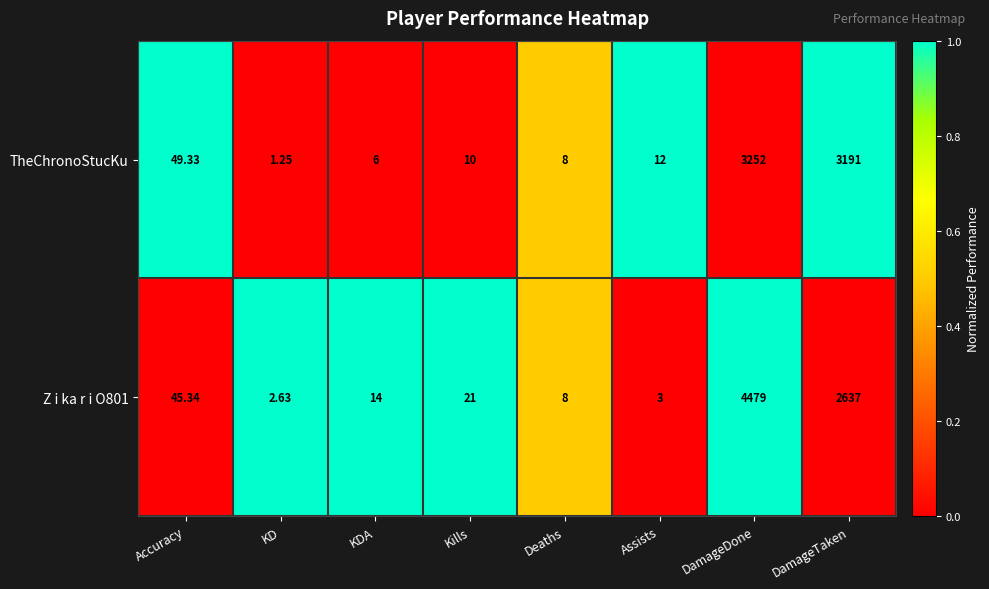

At which label does Z i ka r i O801 reach its minimum?

KD